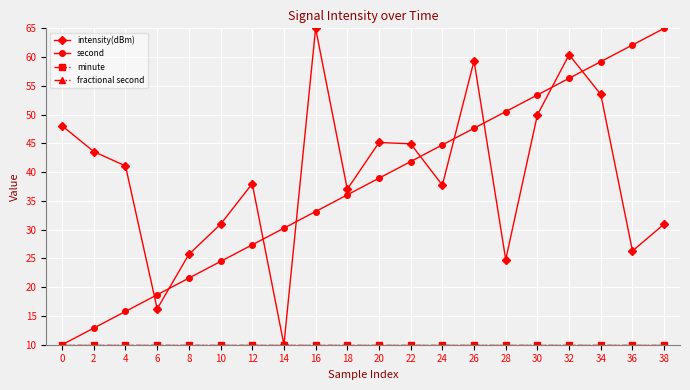

The value of fractional second at 34 is 10.0. True or false?

True